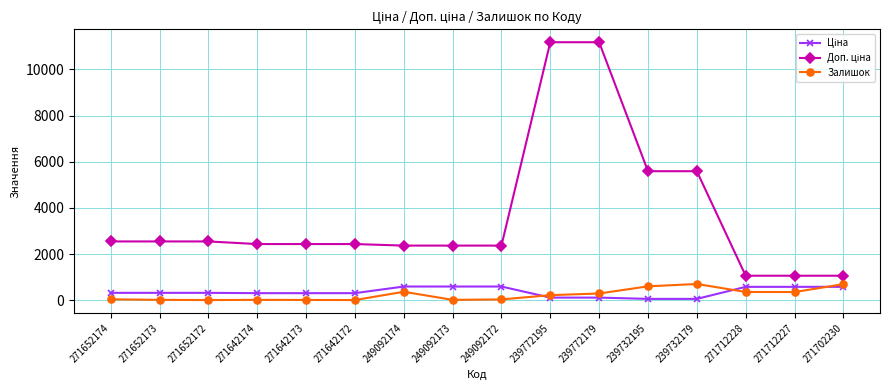

Is it true that Залишок equals 290.0 at 239772179?

True